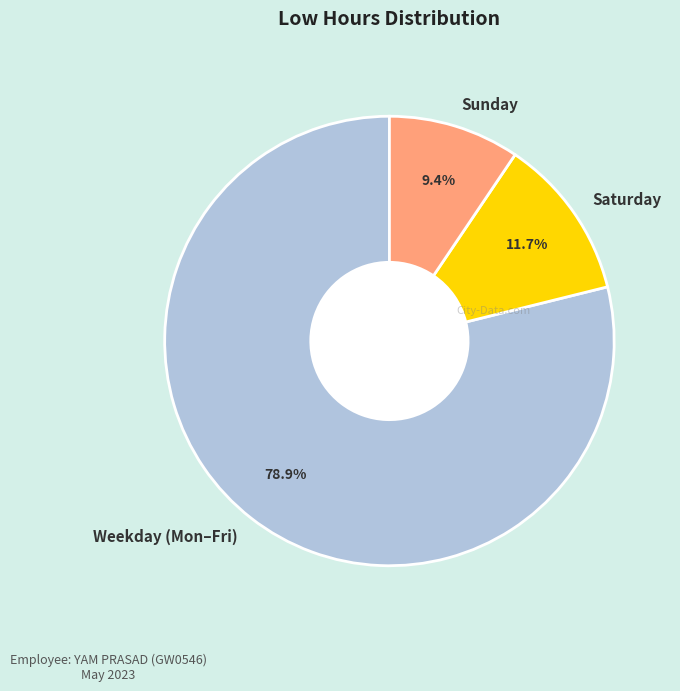

How much of the chart is everything except Saturday?

88.3%